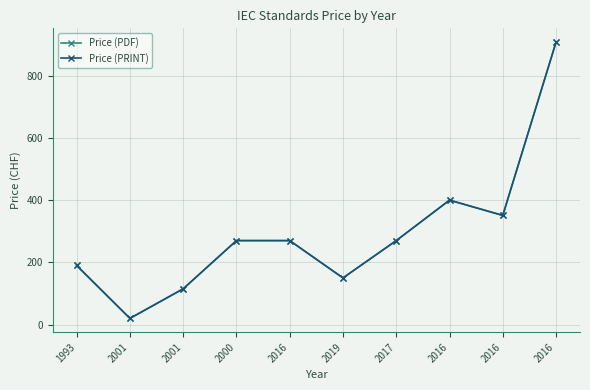

Is it true that Price (PRINT) equals 908 at 2016?

True